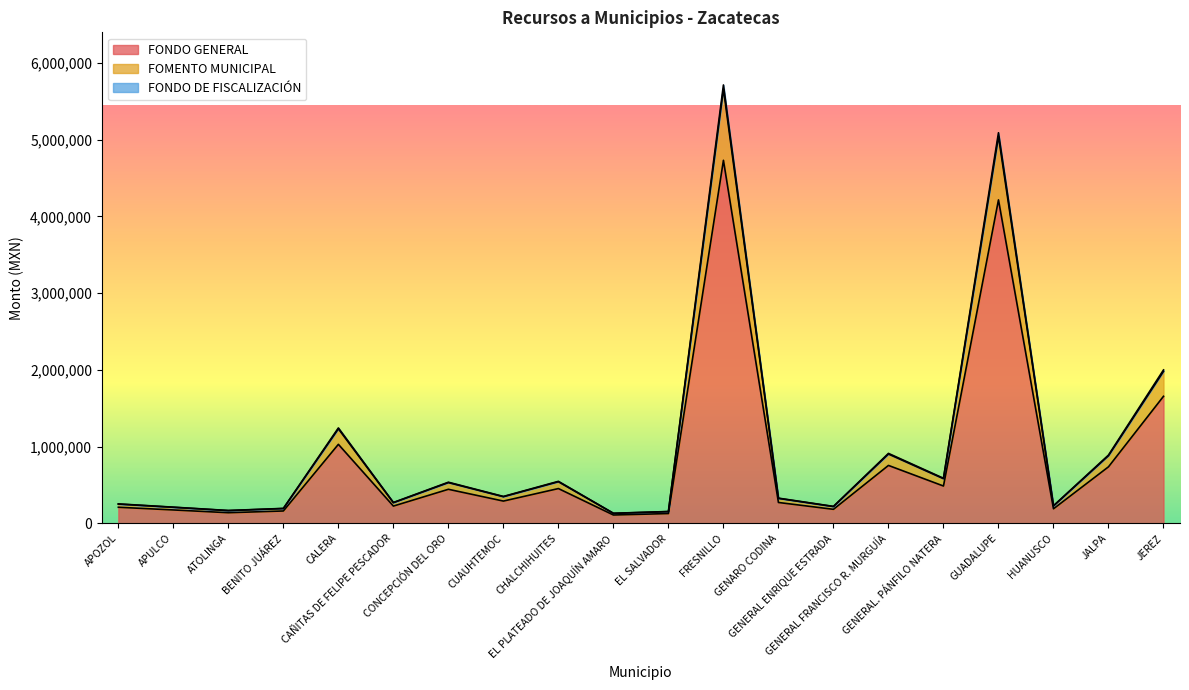

Which category has the lowest value in the FONDO GENERAL series?

EL PLATEADO DE JOAQUÍN AMARO